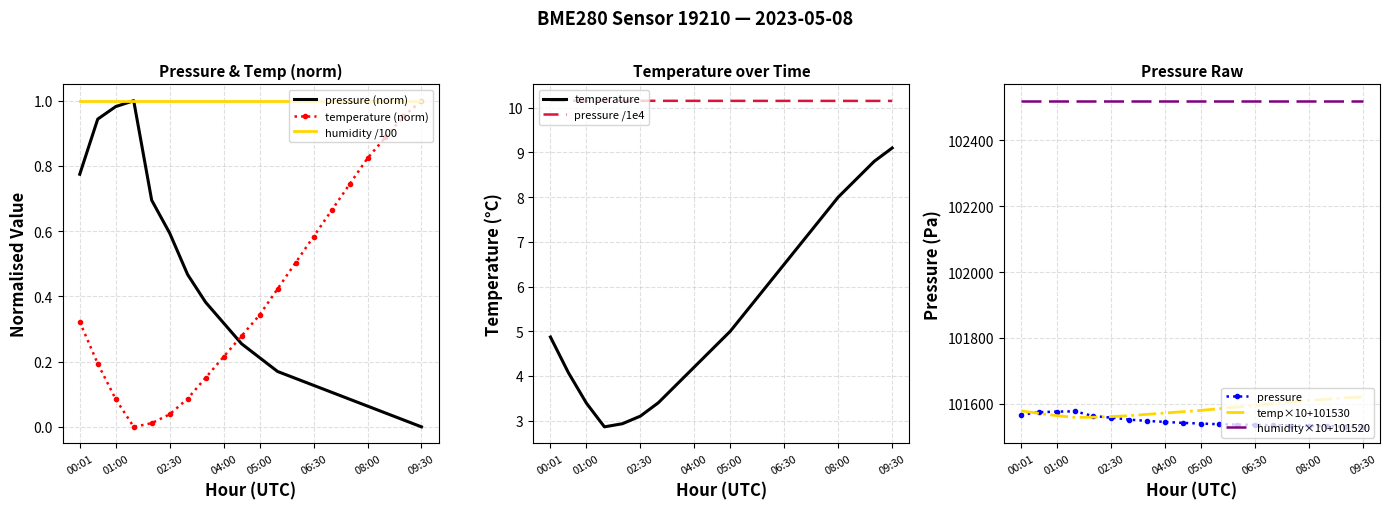

True or false: pressure and temperature cross at least once.

True